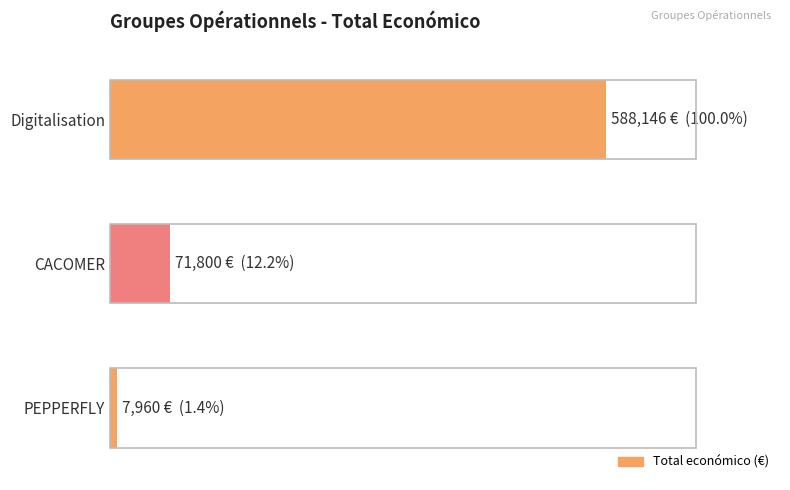

Does the chart contain any negative values?

No